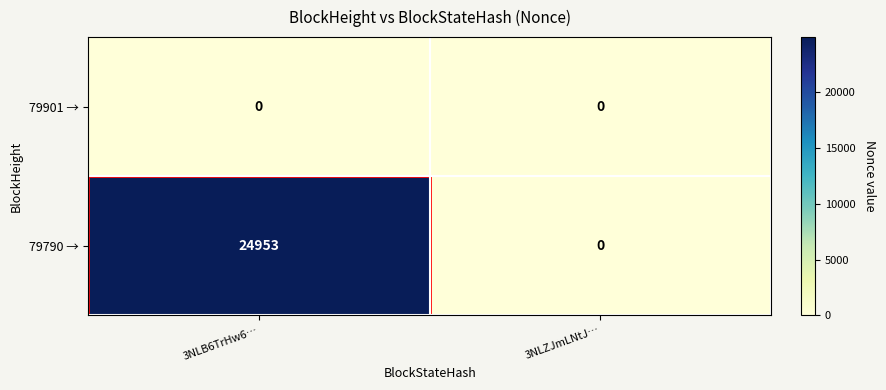

At which category does the chart reach its peak across all series?

3NLB6TrHw6…